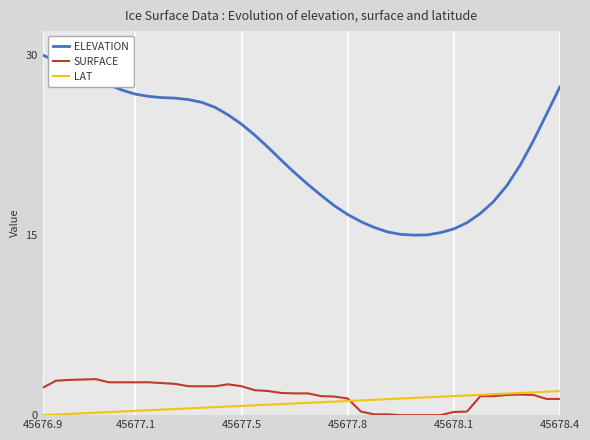

What is the average value of the ELEVATION series?

22.0